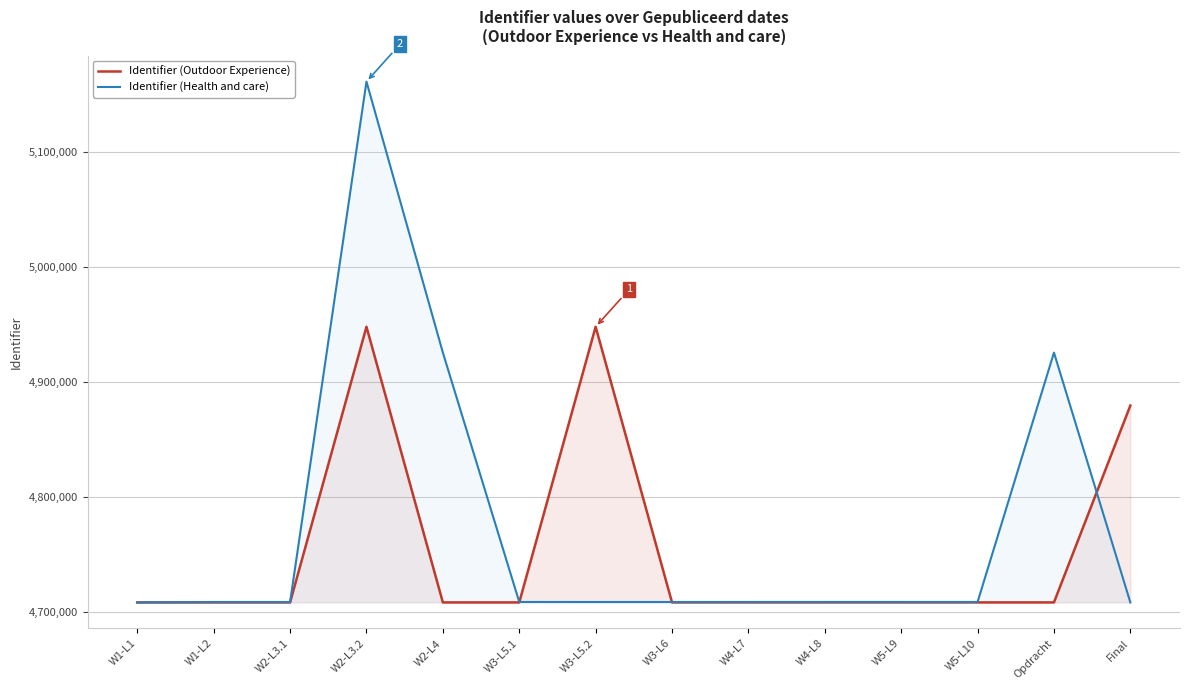

What is the lowest value of the Identifier (Outdoor Experience) series?

4708283